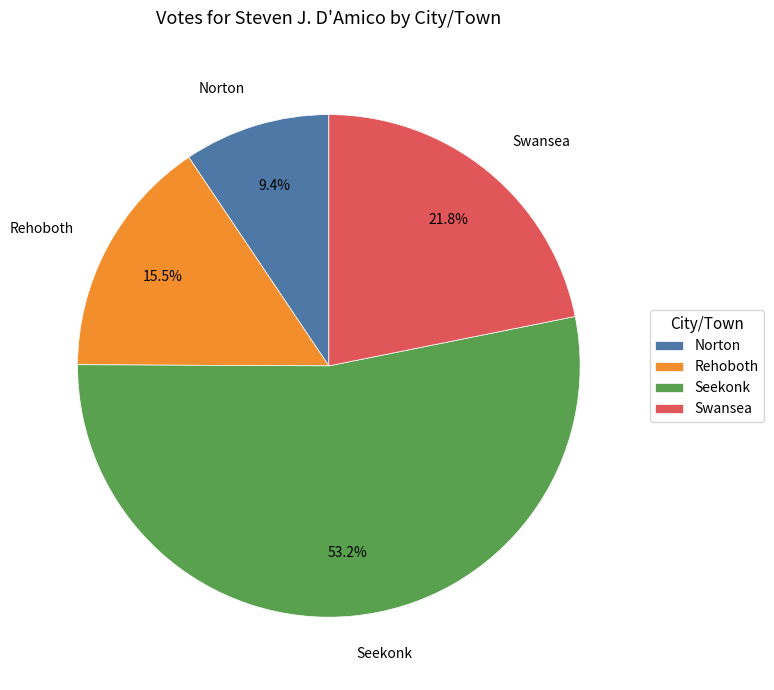

What is the ratio of the value at Norton to the value at Rehoboth?

0.6